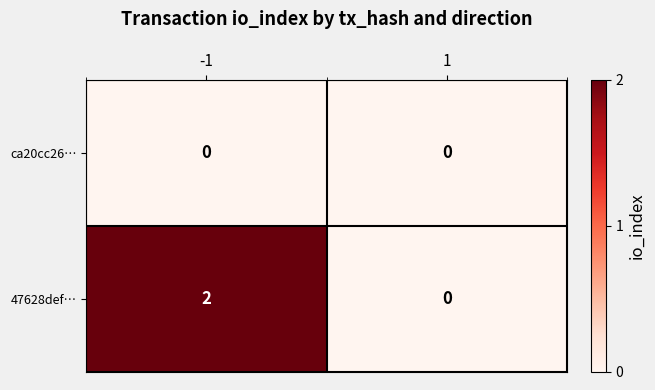

Count the number of data series in this chart.

2